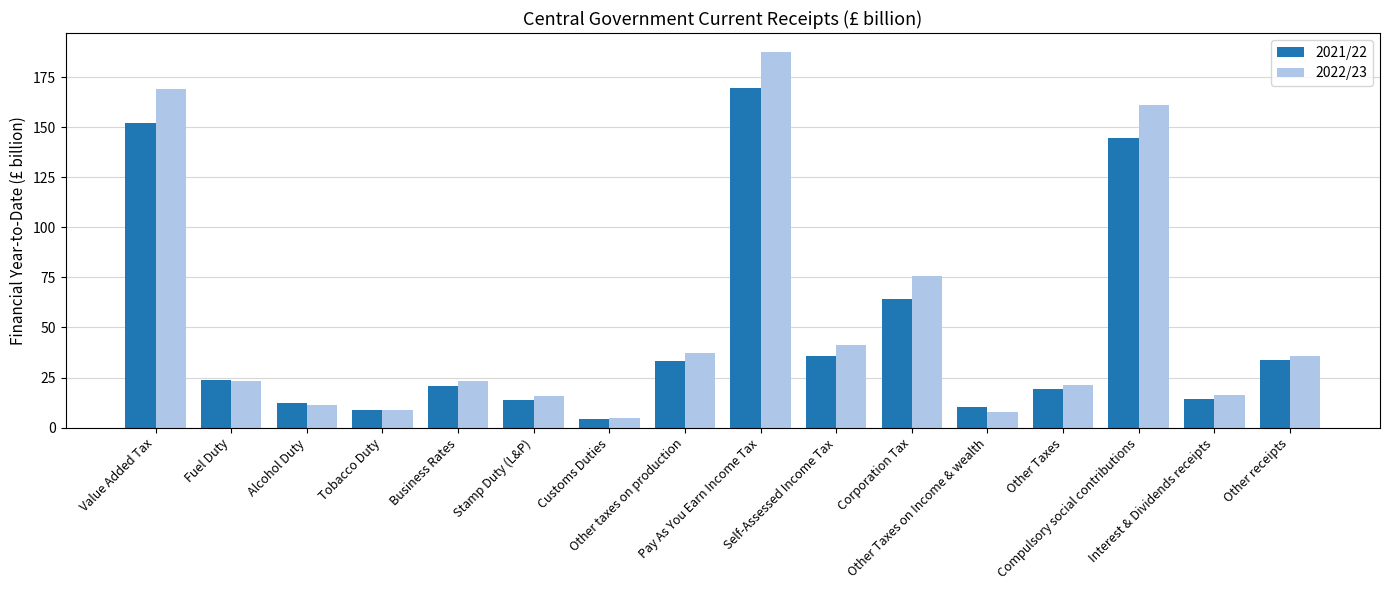

Rank the series by their maximum value, from lowest to highest.

2021/22, 2022/23